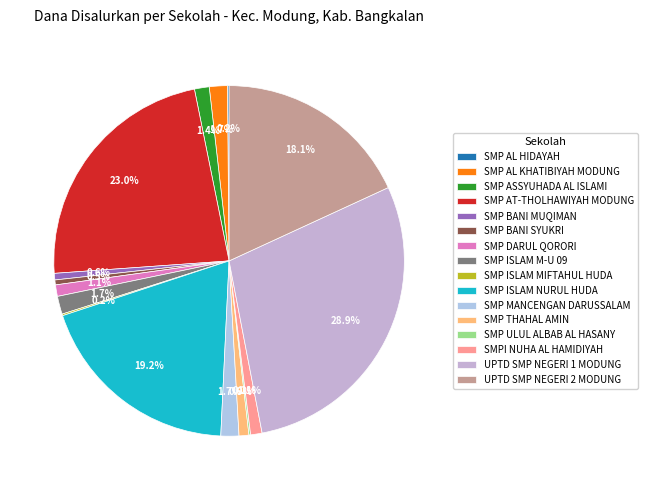

What is the total percentage of SMP ISLAM MIFTAHUL HUDA and SMP THAHAL AMIN?

1.1%